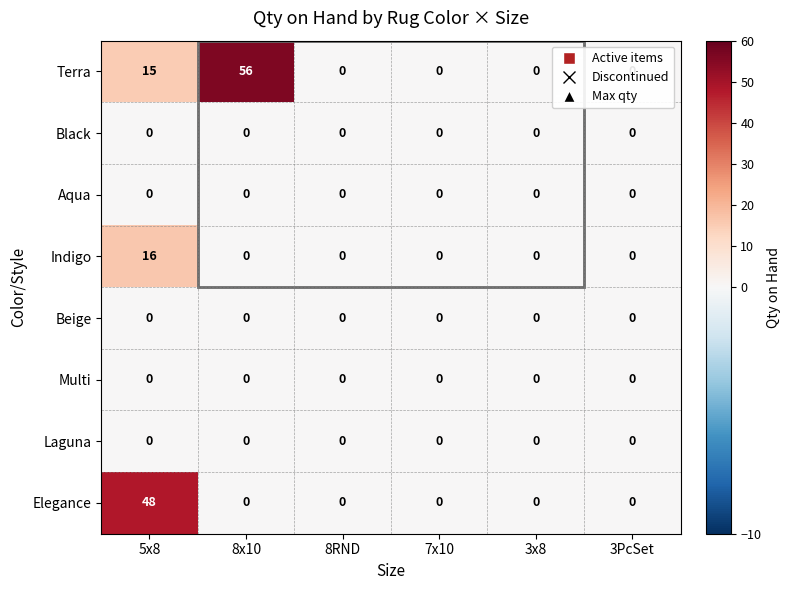

What is the total value across all series at 8x10?

56